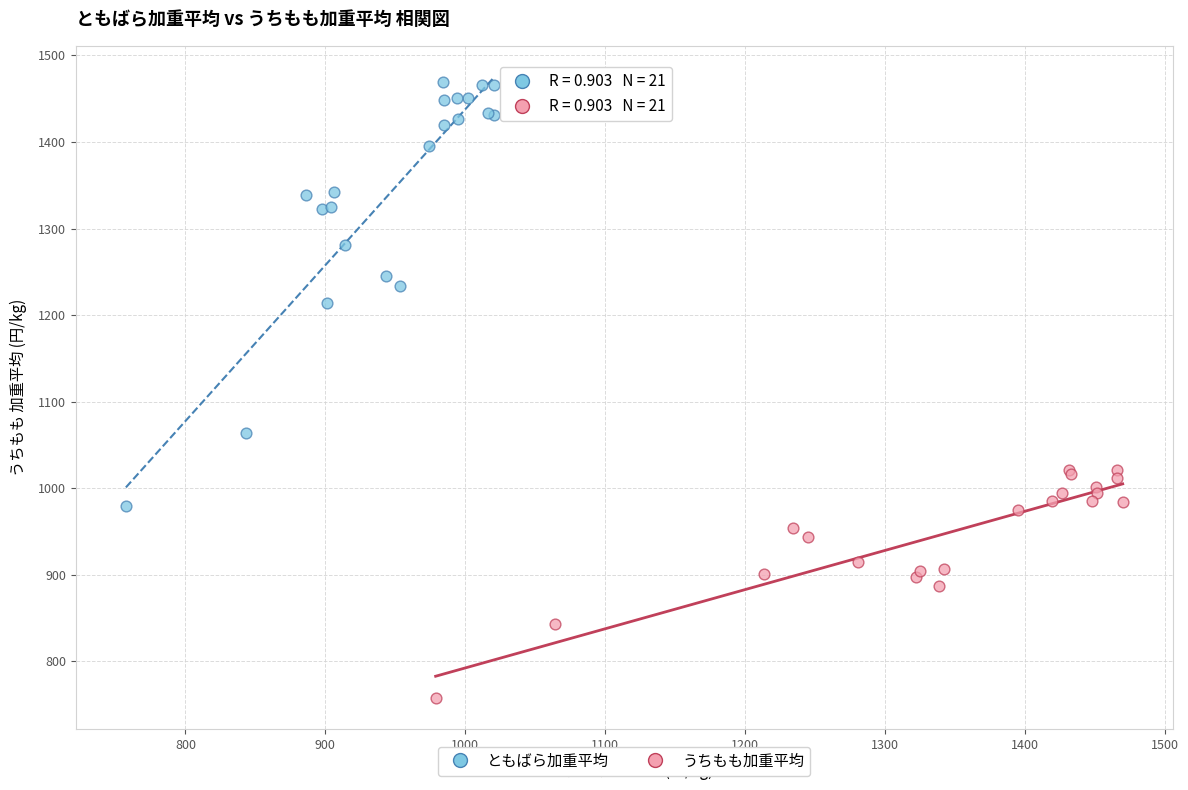

Which series has the widest spread of Y values?

ともばら加重平均